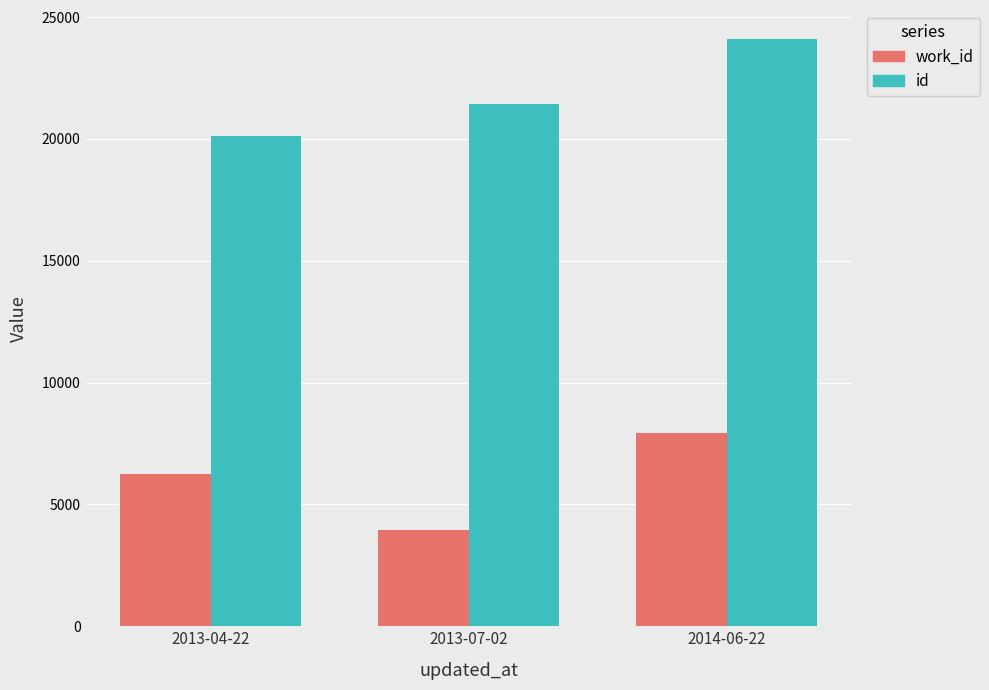

What is the total value across all series at 2013-04-22?

26399